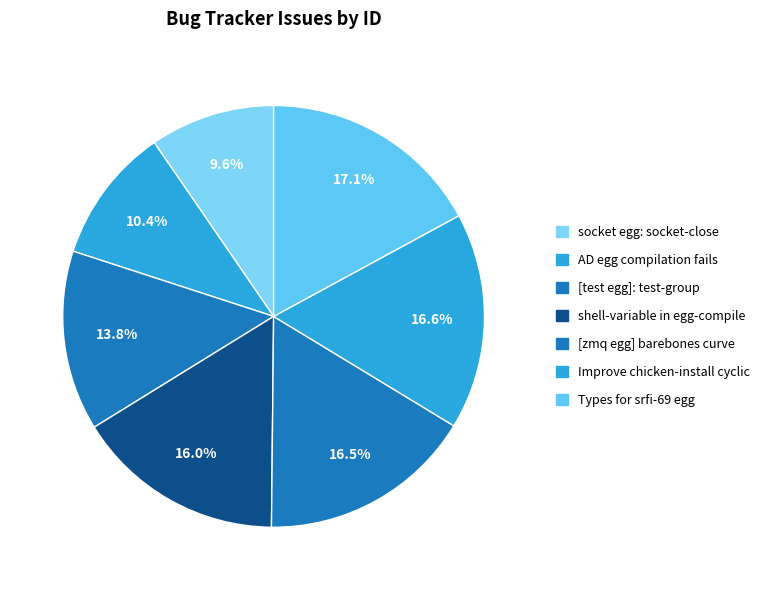

Do [zmq egg] barebones curve and Types for srfi-69 egg together represent more than half of the pie?

No